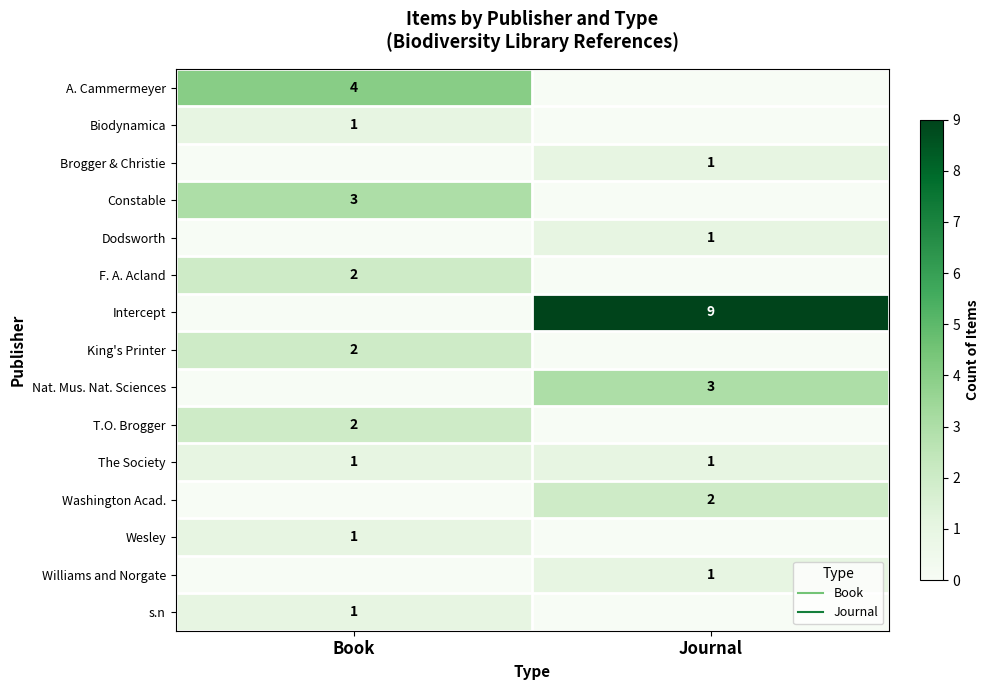

At which label is Intercept closest to 4?

Book